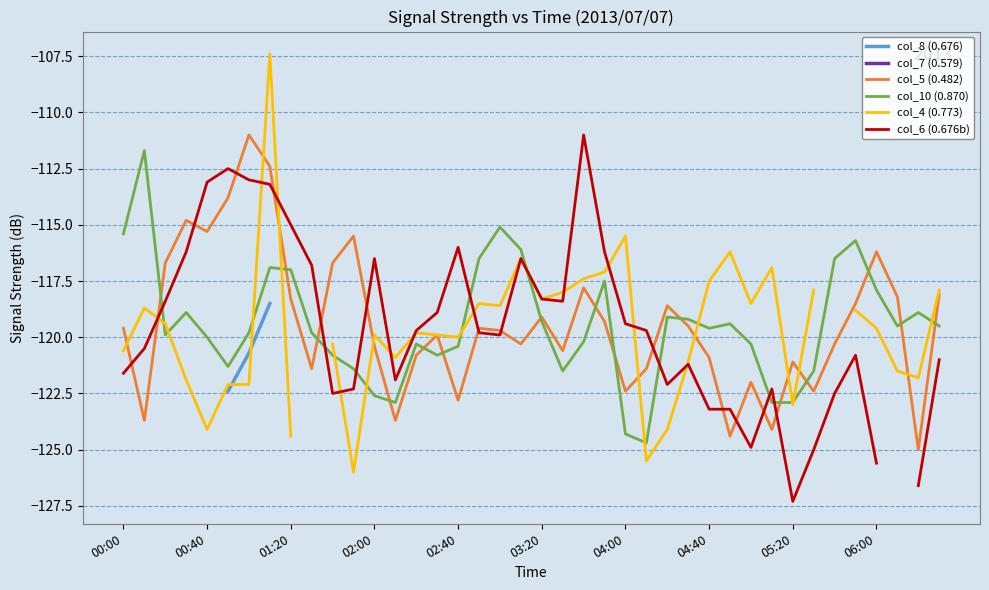

What is the minimum value for col_10 (0.870)?

-124.7